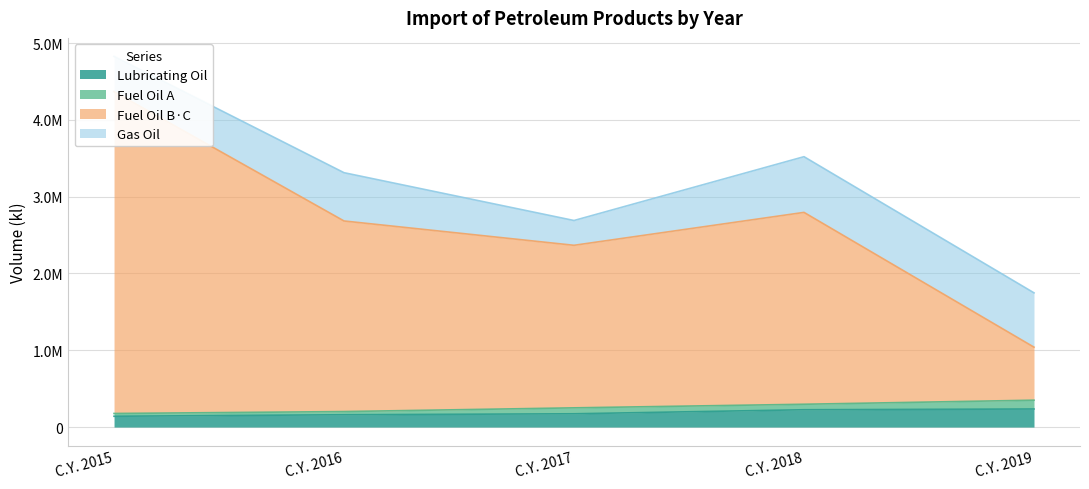

Between C.Y. 2018 and C.Y. 2019, which series saw the biggest shift?

Fuel Oil B·C